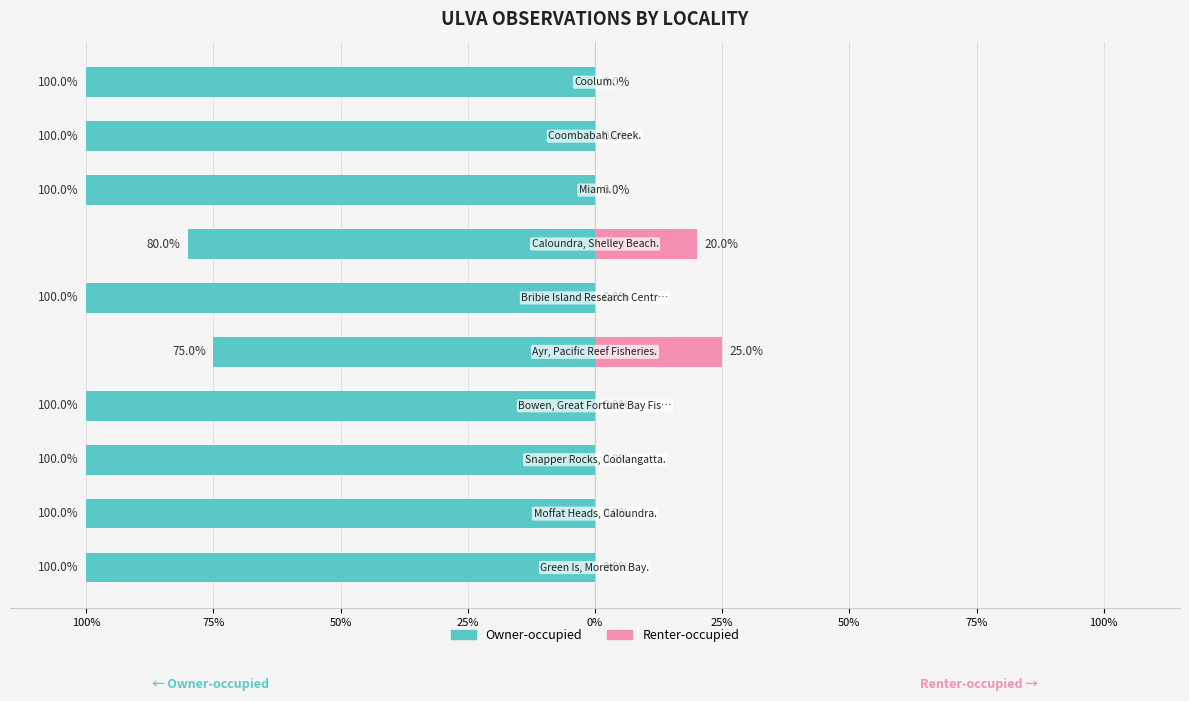

Is it true that Renter-occupied equals 16 at 0%?

False